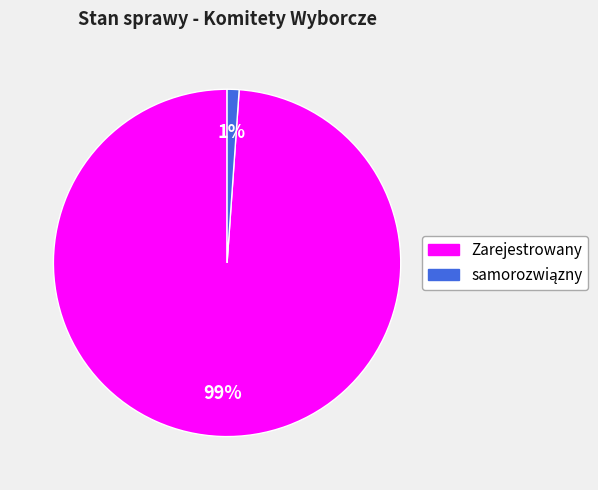

What is the largest slice in the pie chart?

Zarejestrowany